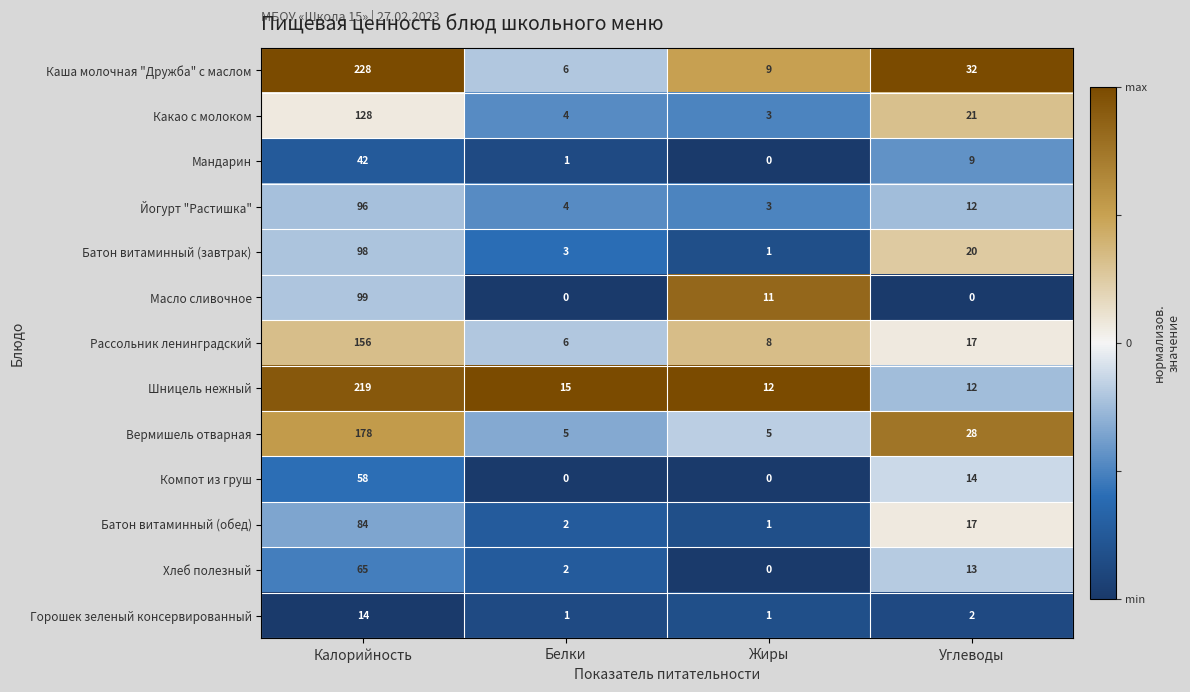

What is the average value of the Йогурт "Растишка" series?

29